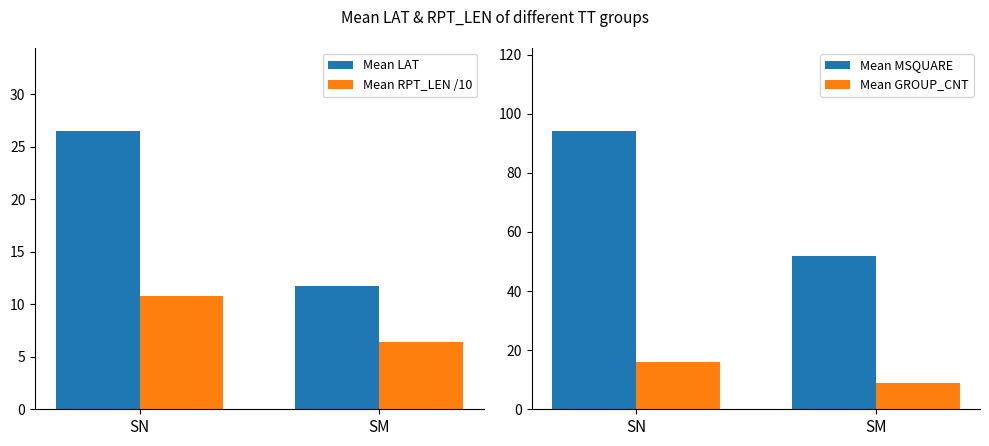

What is the lowest value of the Mean GROUP_CNT series?

9